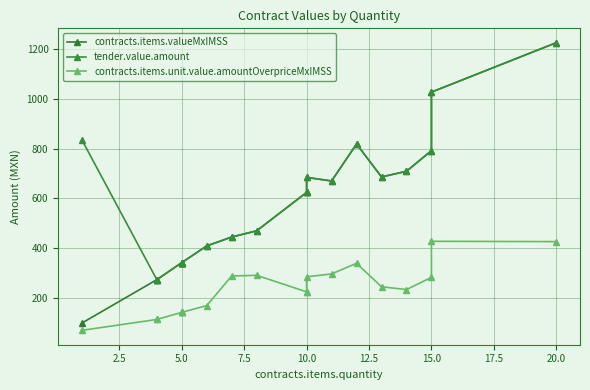

The contracts.items.valueMxIMSS series shows 1088.1 at 15. True or false?

False